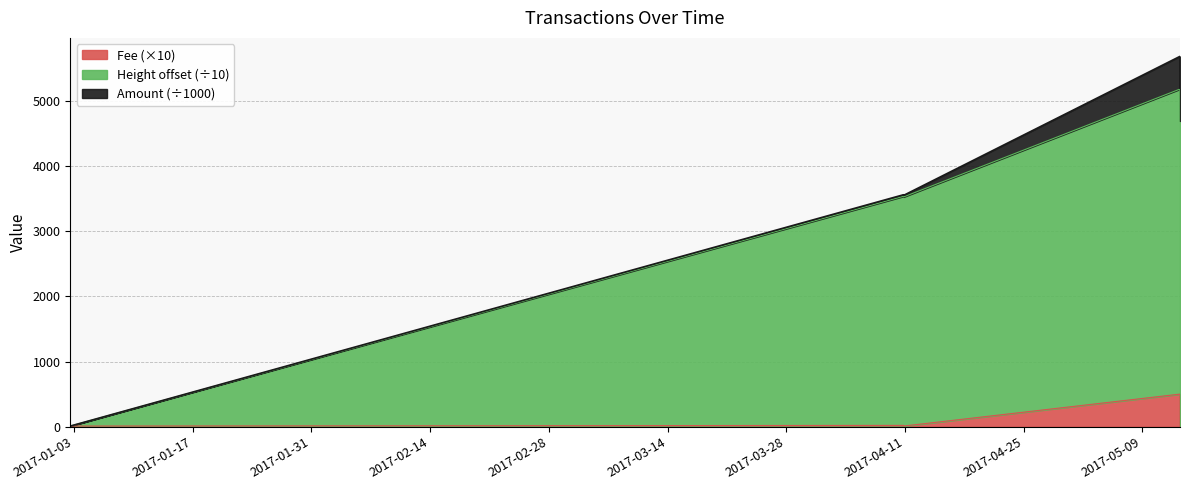

Does the chart display data point markers on the line(s)?

No